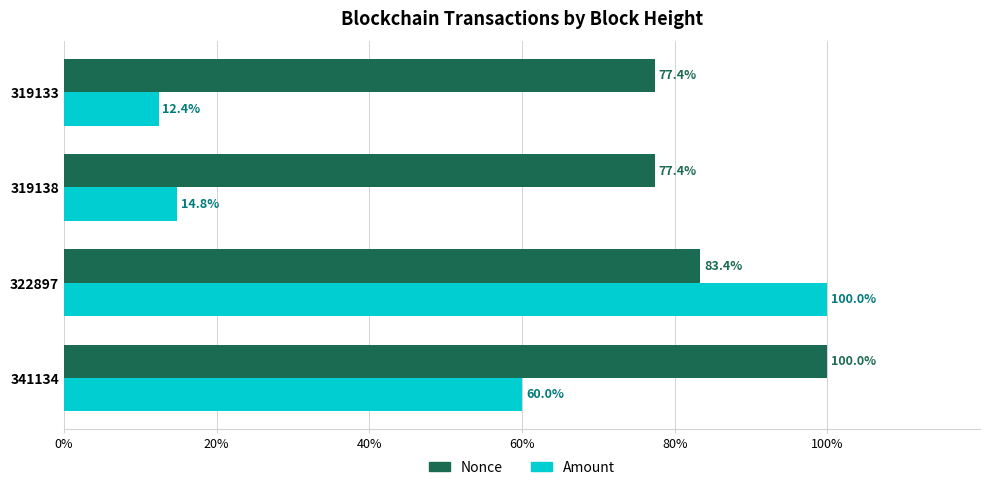

Which series has the largest total across all categories?

Nonce